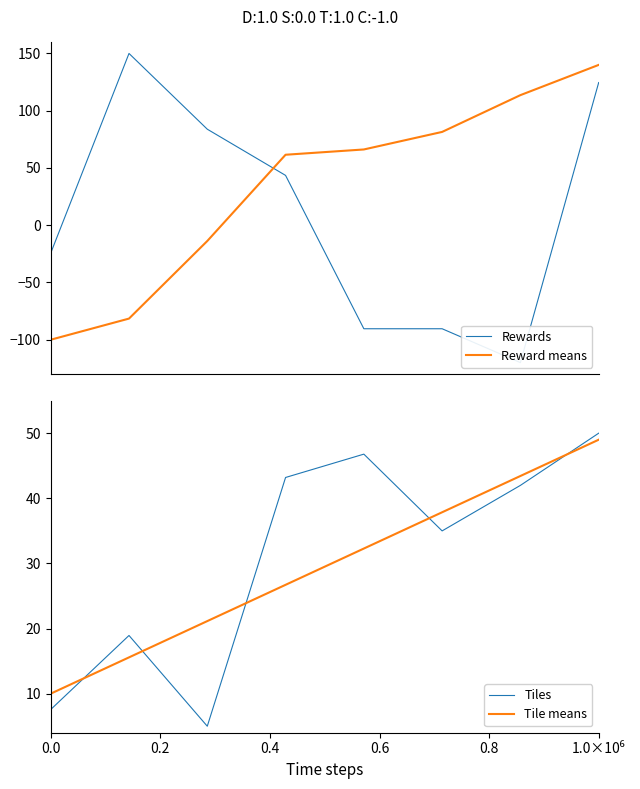

What is the maximum value for Reward means?

140.0